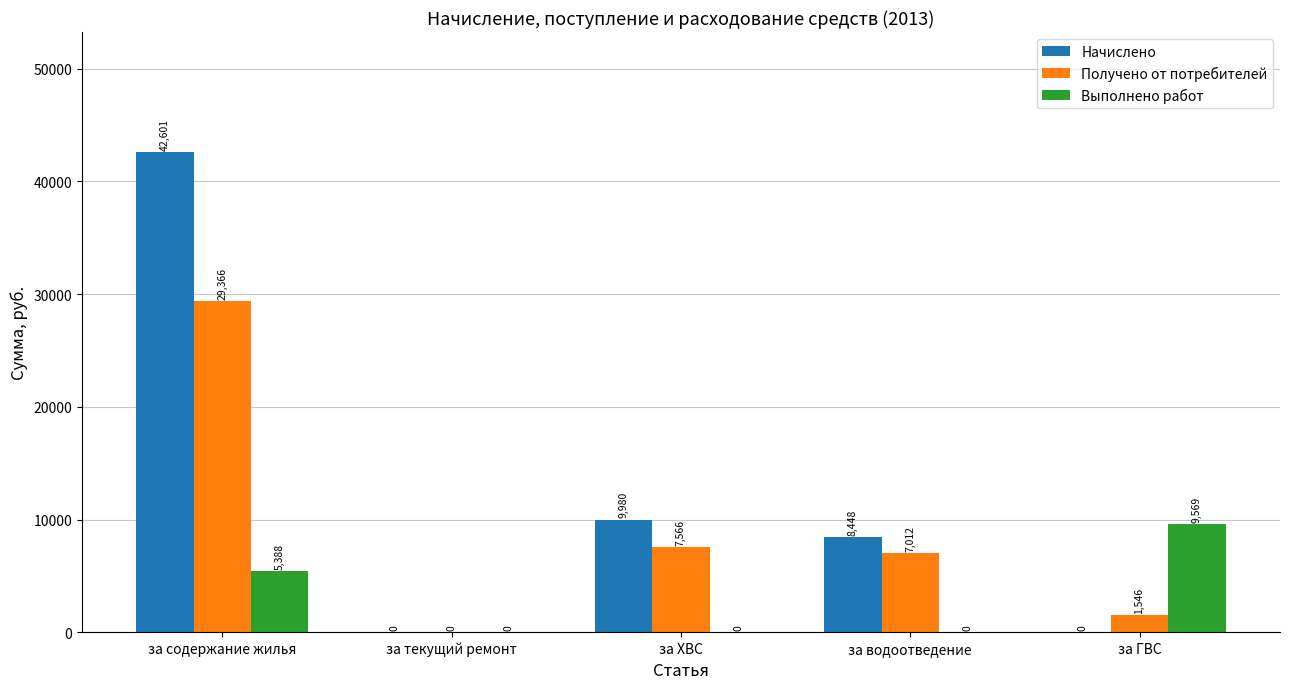

Are the bars horizontal?

No